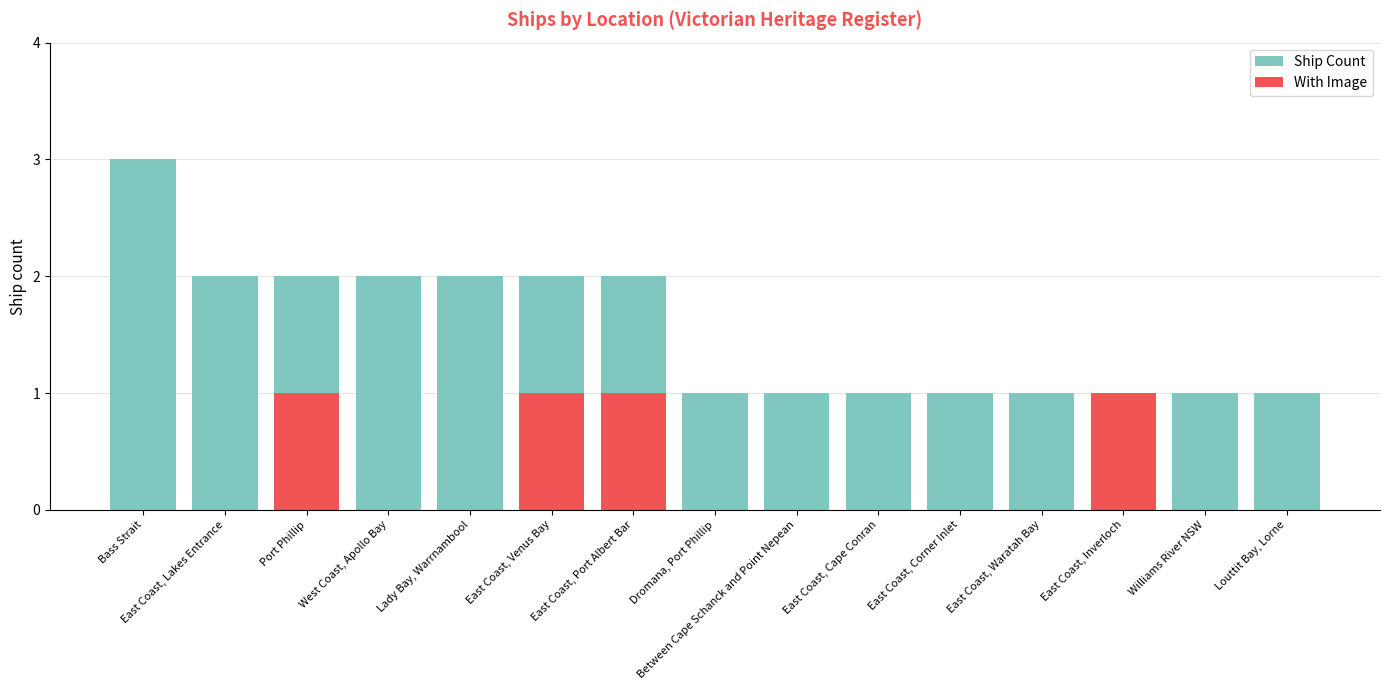

Is the value of Ship Count at Williams River NSW greater than the value of With Image at Between Cape Schanck and Point Nepean?

Yes